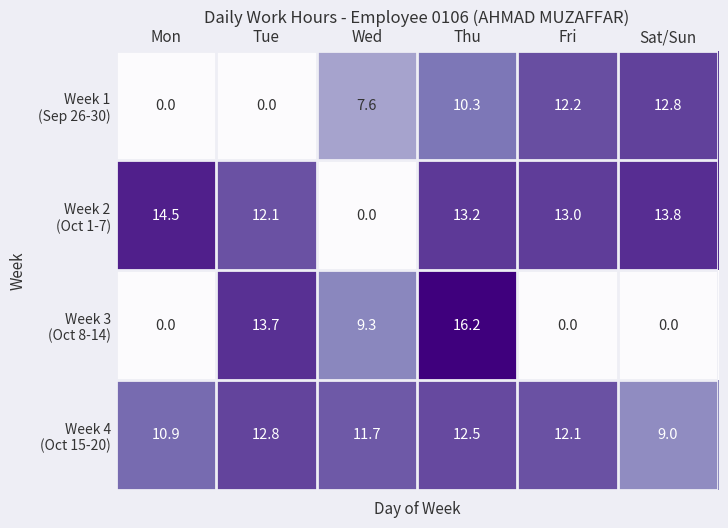

Which label corresponds to the largest value in the chart?

Thu